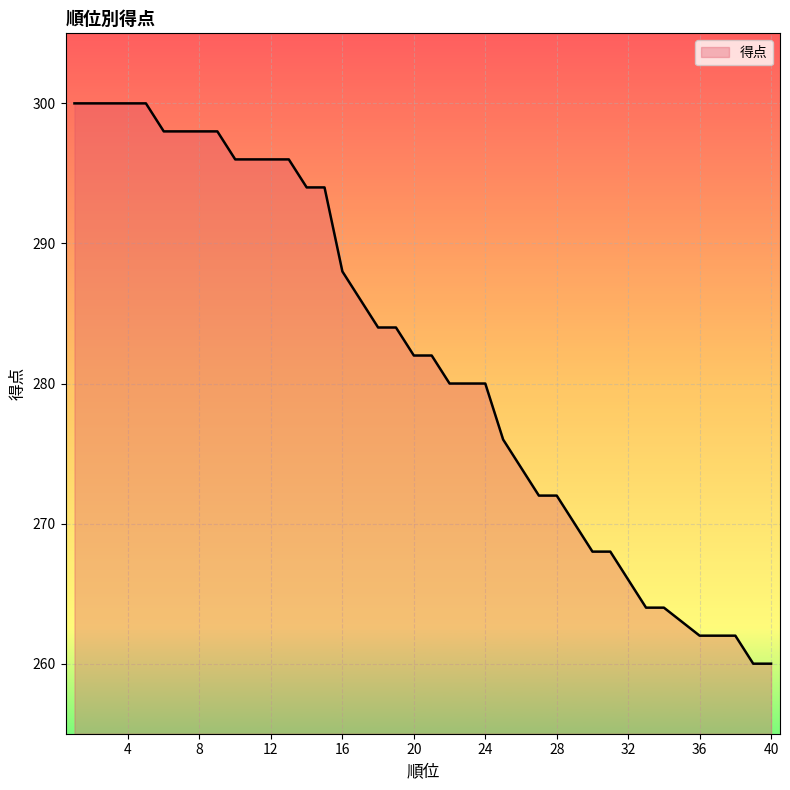

What is the maximum value shown in the chart?

300